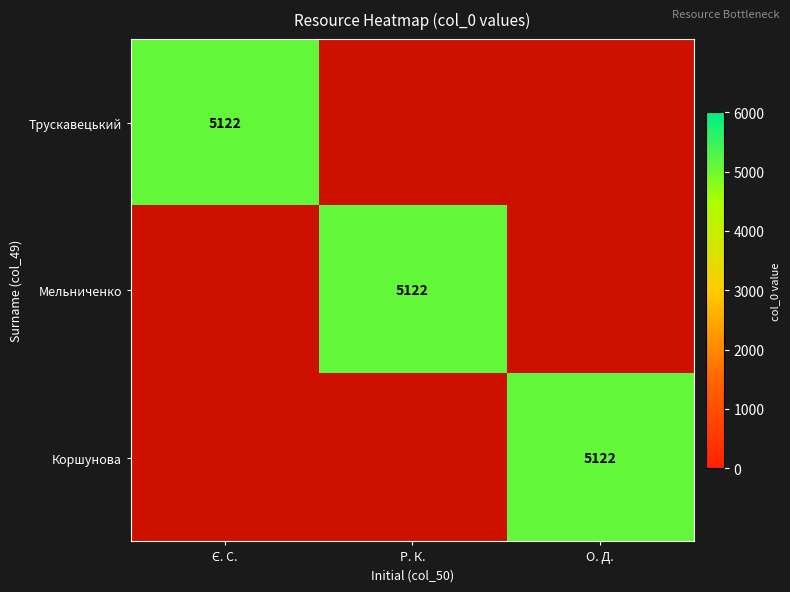

What is the difference between the Коршунова values at 2 and 0?

5122